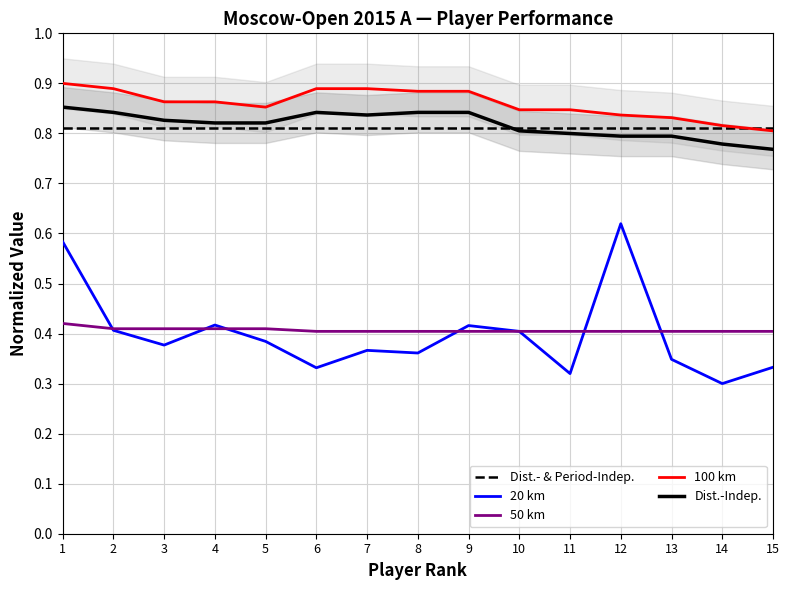

What is the value of the 50 km point at the 9th from the left?

0.4